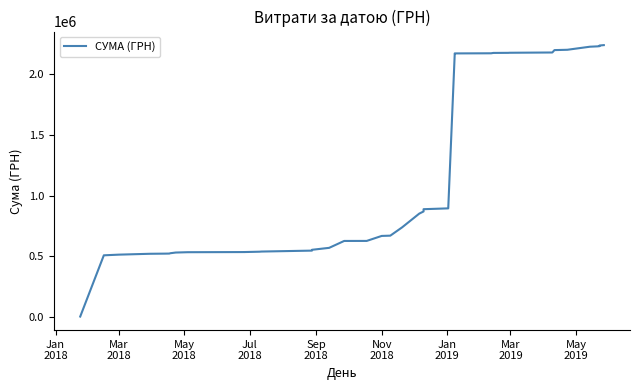

Reading left to right, list all the values displayed in this chart.

1540.9	506899.9	512515.5	519655.5	520818.2	521396.2	524186.2	529876.2	532576.2	533821.5	533896.2	536746.2	538030.2	545705.2	552545.2	568545.2	625545.2	625727.7	666977.7	669202.7	737728.7	851211.7	868841.1	887608.8	894471.9	2159491.7	2164459.7	2173363.7	2174415.6	2177355.5	2178075.5	2178722.5	2180972.5	2200669.4	2203389.4	2228600.0	2231519.9	2233079.9	2238579.8	2241777.8